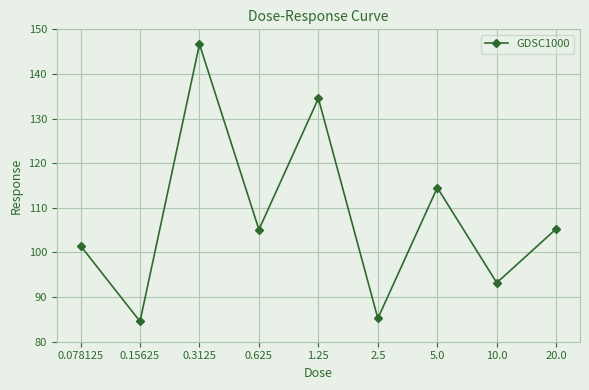

What is the ratio of the value at 10.0 to the value at 2.5?

1.1